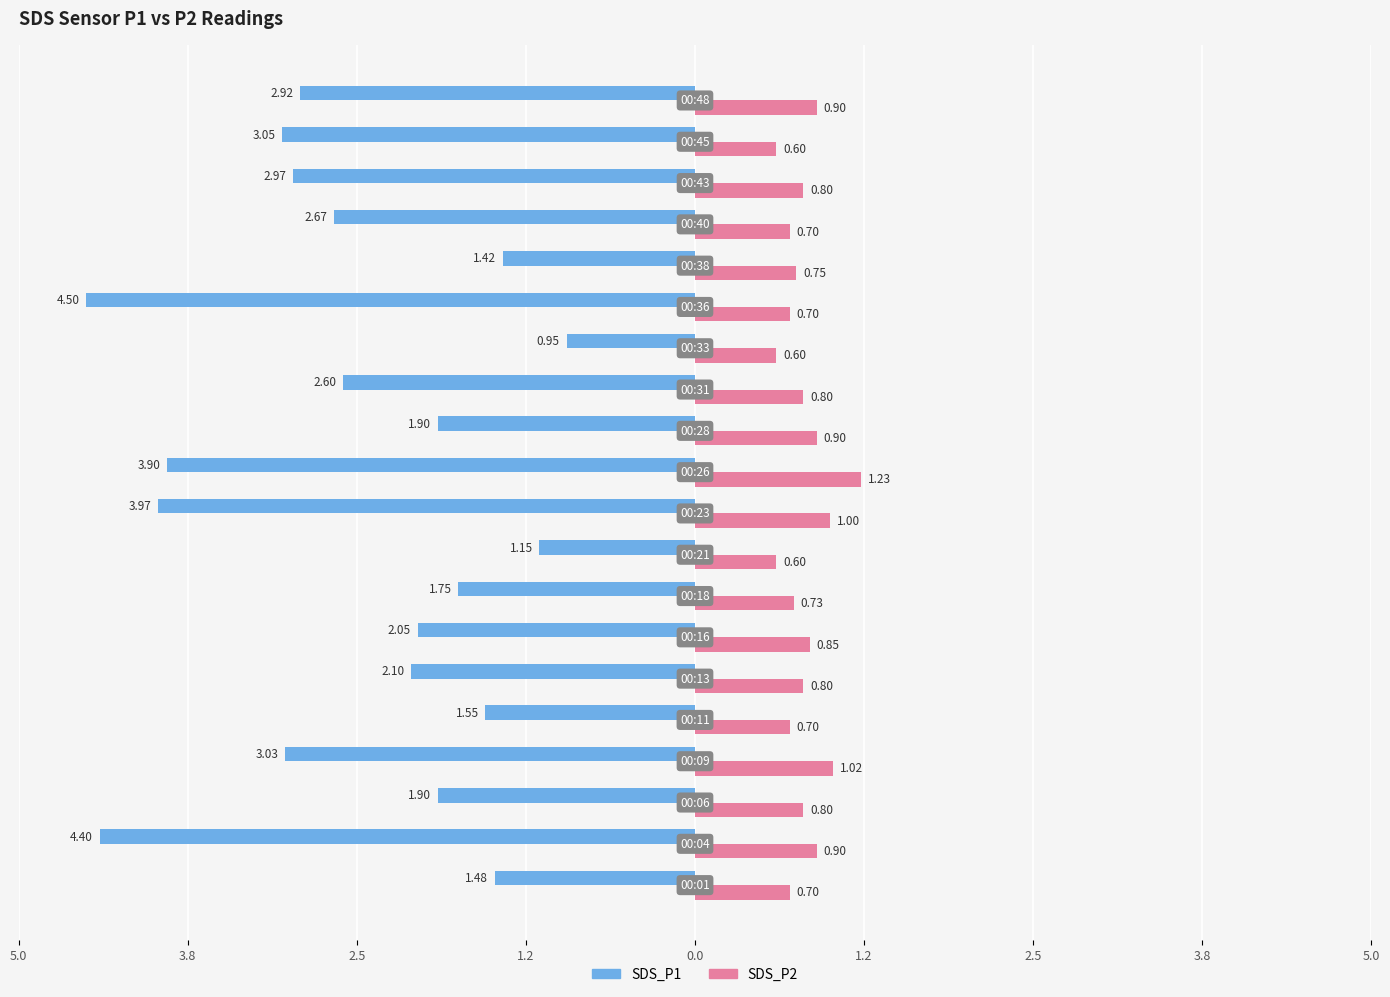

What are all the series names shown in the legend?

SDS_P1, SDS_P2